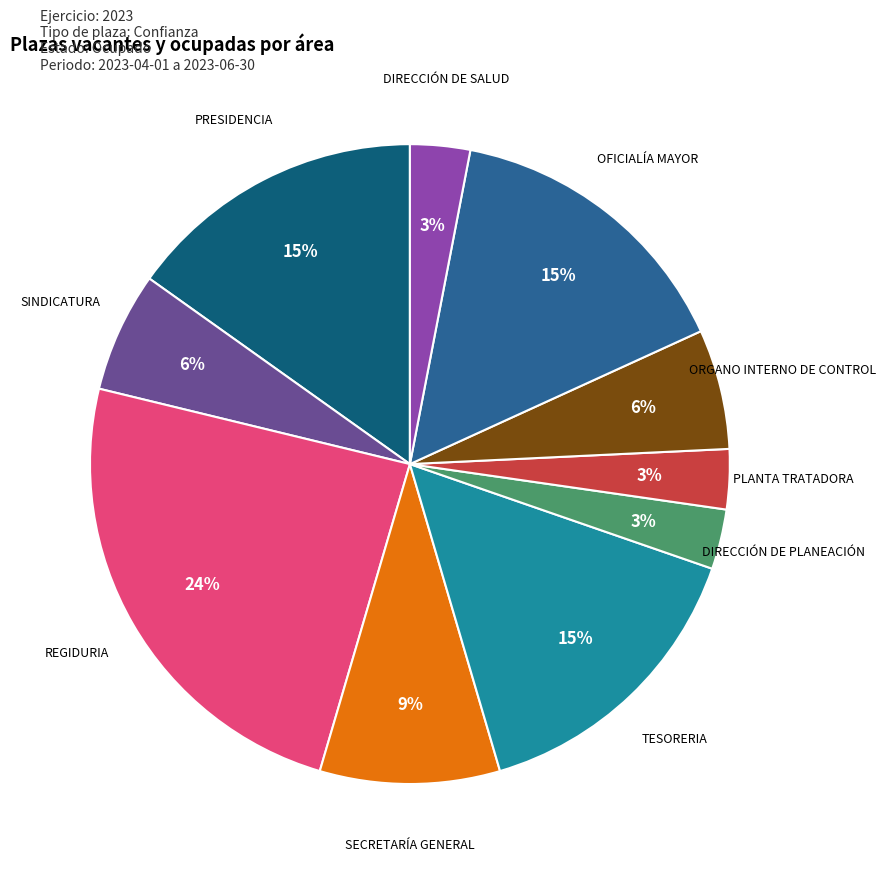

What percentage is the PLANTA TRATADORA slice, to the nearest percent?

3%